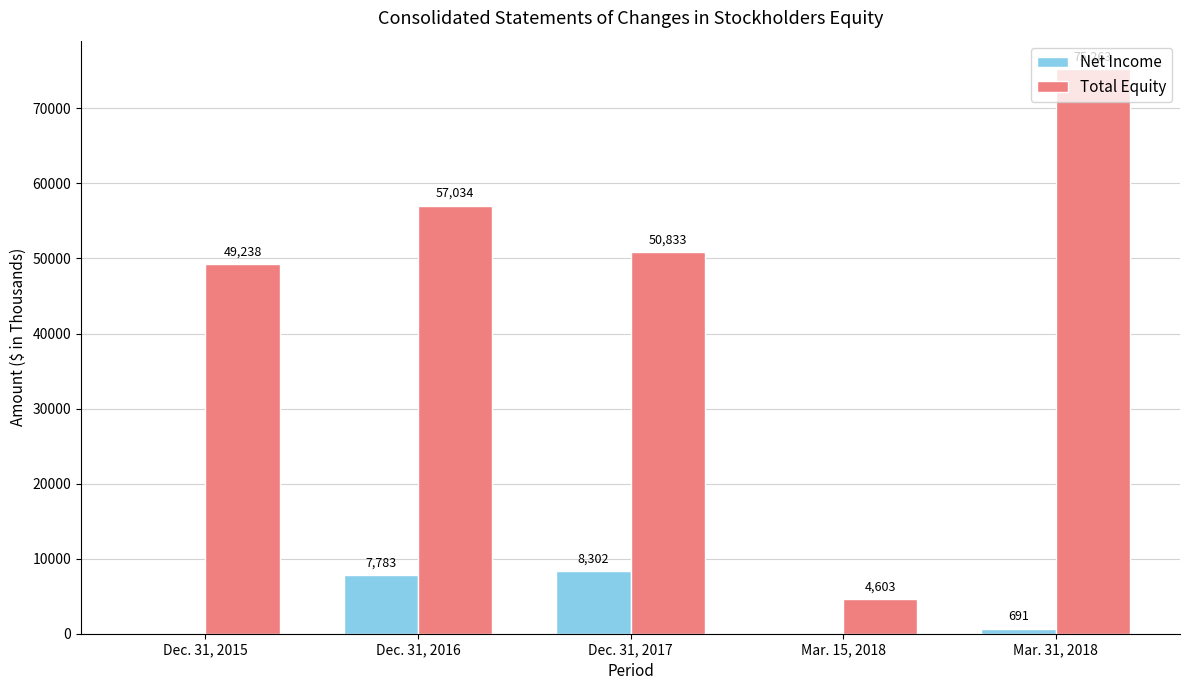

At which category is the sum across all series the highest?

Mar. 31, 2018